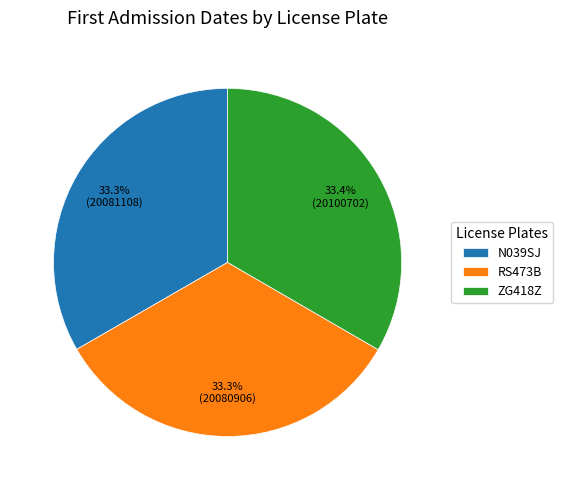

Does N039SJ represent more than half of the total?

No